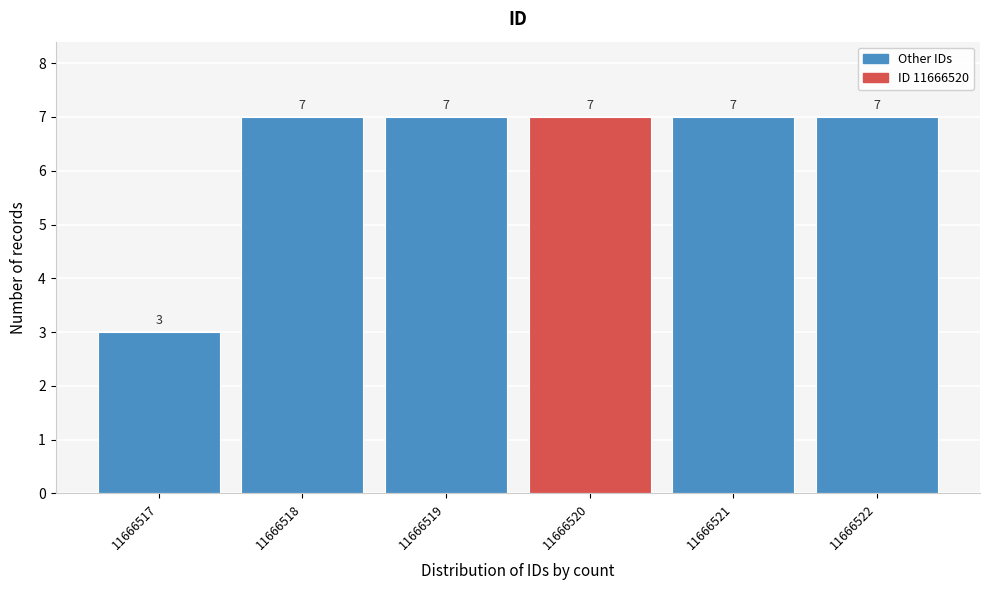

Reading right to left, list all the values displayed in this chart.

7	7	7	7	7	3